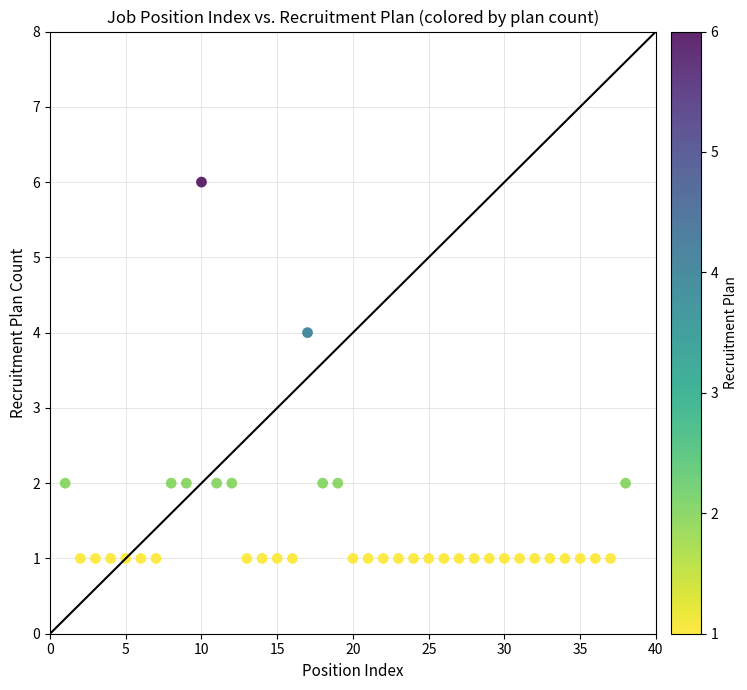

What is the range of Y values (max minus min)?

5